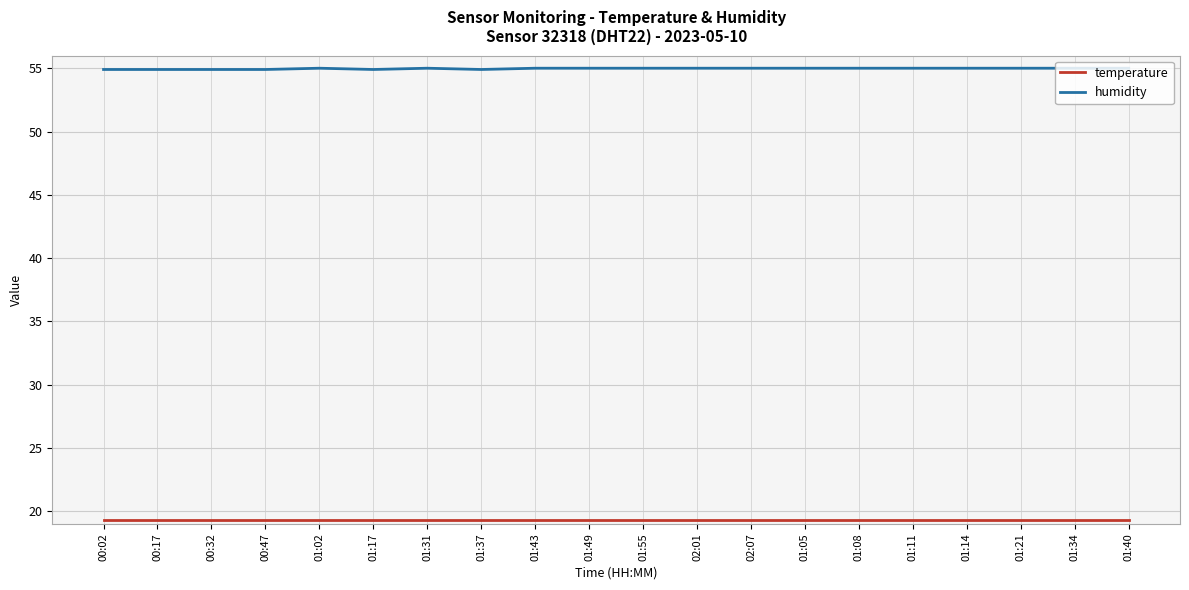

How many lines are shown in the chart?

2